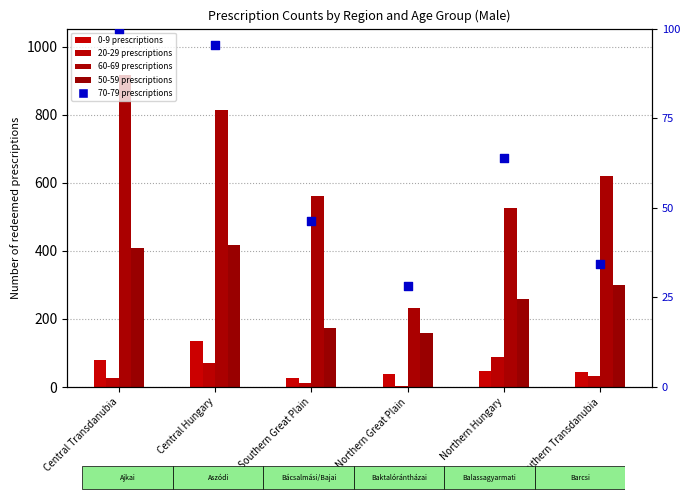

Which series contains the lowest Y value?

20-29 prescriptions